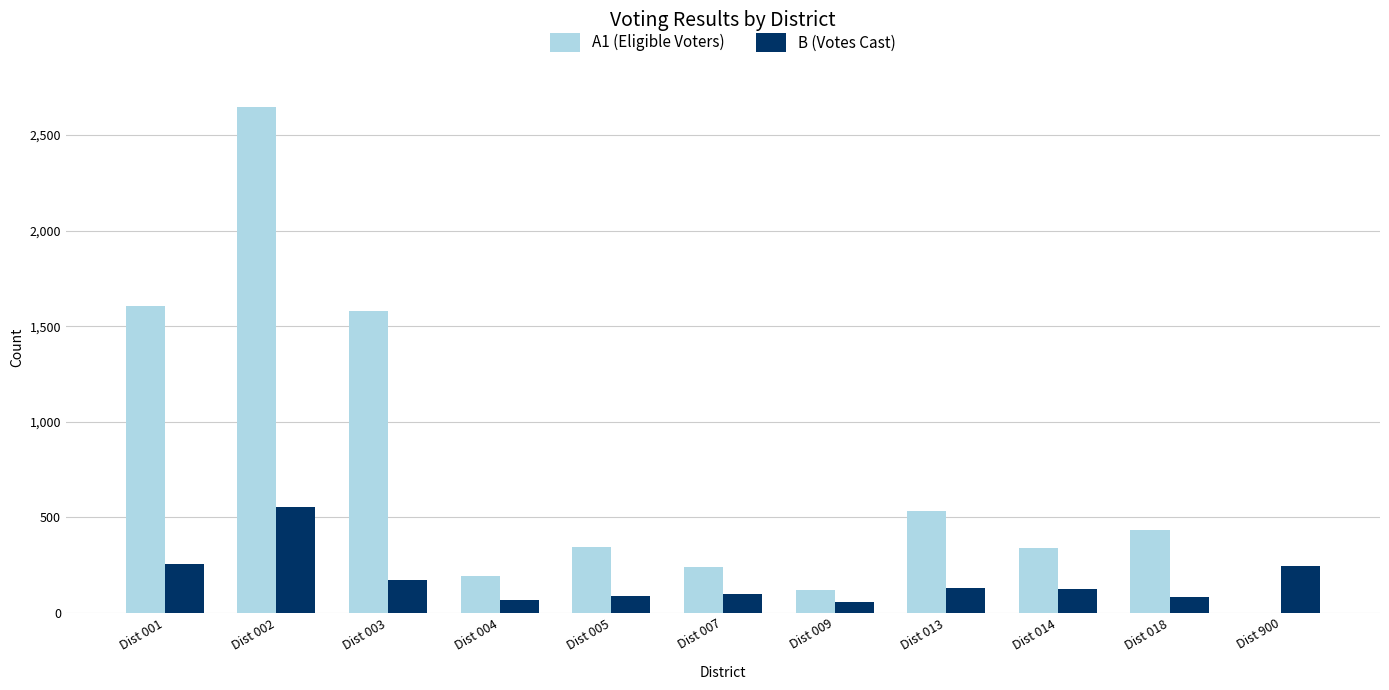

Is the value of B (Votes Cast) at Dist 002 greater than the value of A1 (Eligible Voters) at Dist 900?

Yes